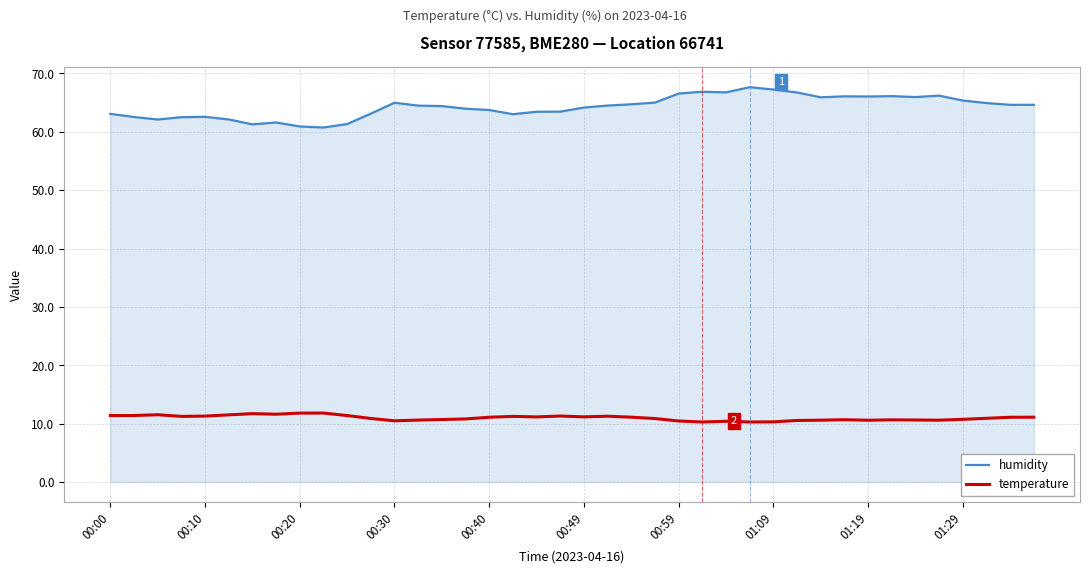

Rank the series by their average value, from highest to lowest.

humidity, temperature